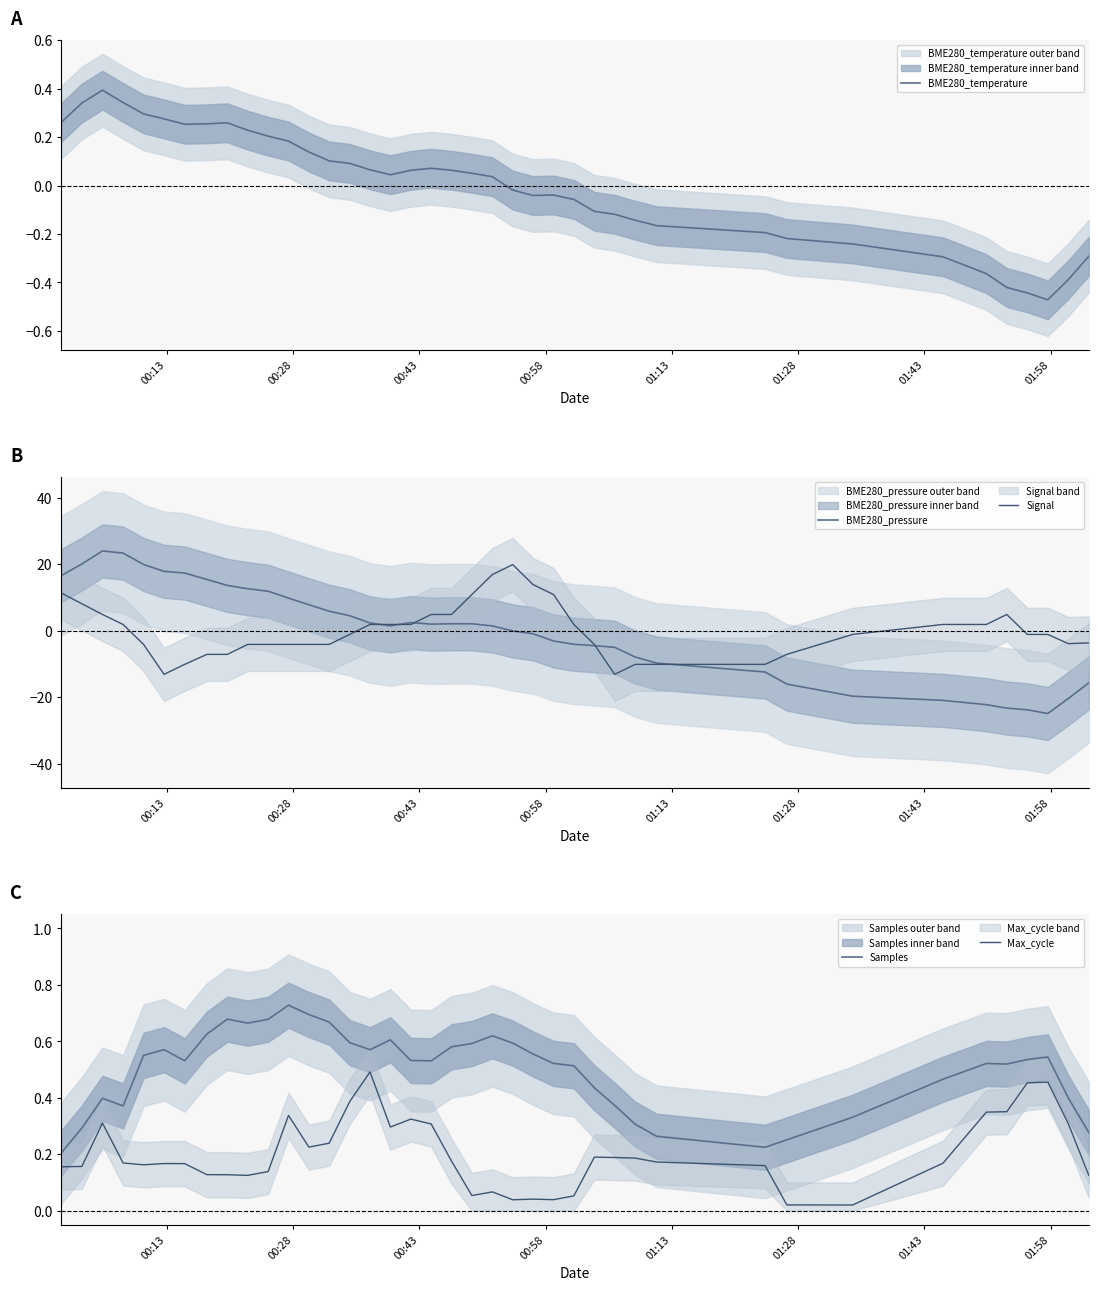

Count the number of data series in this chart.

5